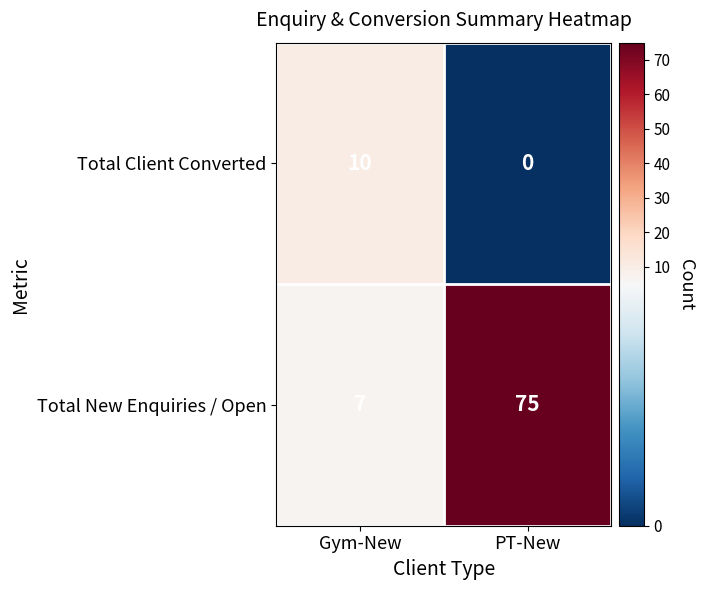

What is the difference between the highest and lowest values at PT-New?

75